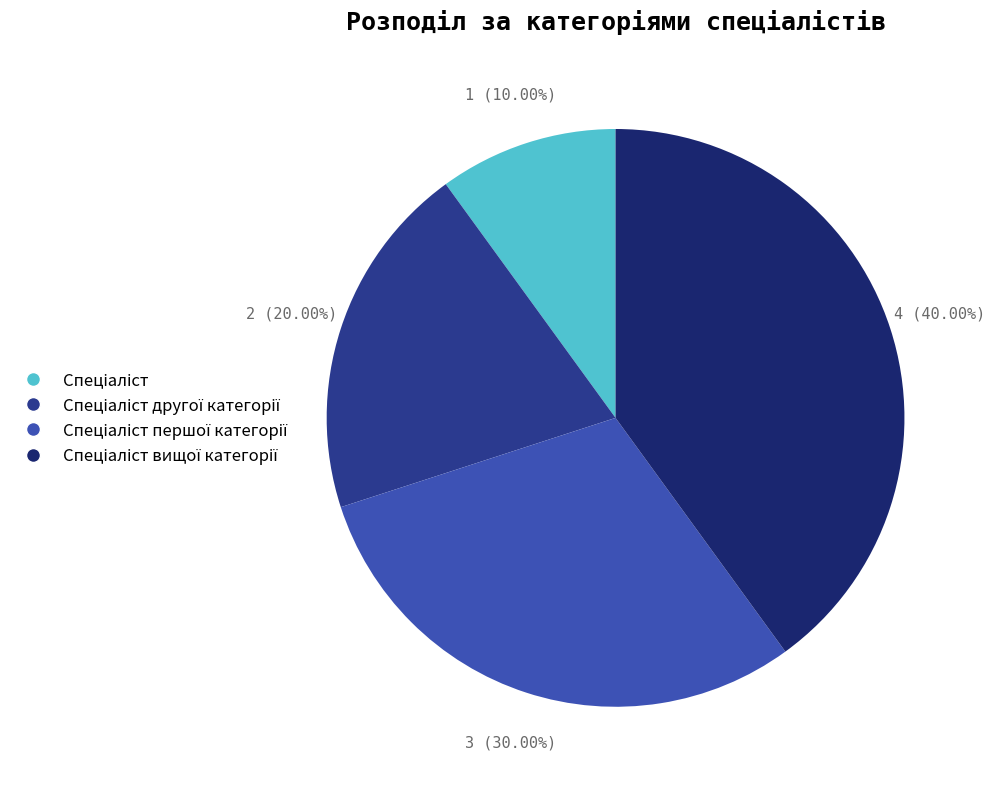

Does any single category account for the majority?

No